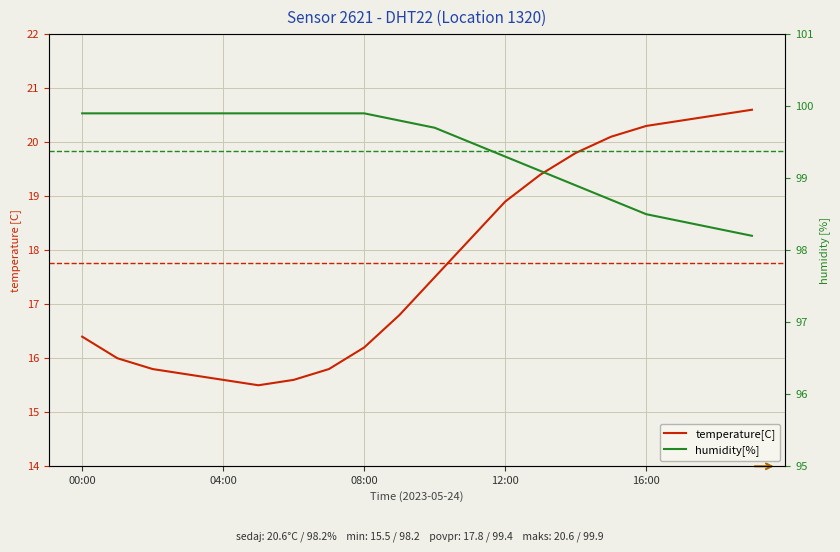

What is the label of the 10th point from the left?

9